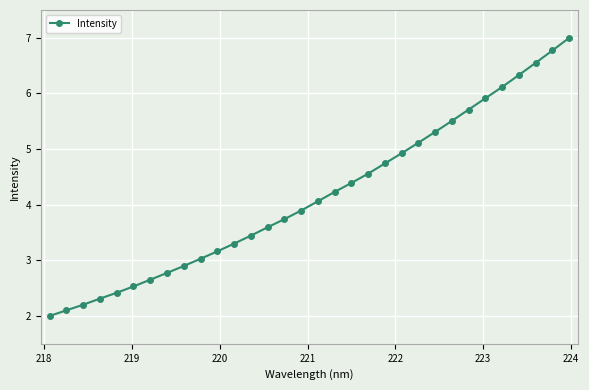

Reading left to right, extract all data points from this chart.

2.0	2.1	2.2	2.3	2.4	2.5	2.7	2.8	2.9	3.0	3.2	3.3	3.4	3.6	3.7	3.9	4.1	4.2	4.4	4.6	4.7	4.9	5.1	5.3	5.5	5.7	5.9	6.1	6.3	6.6	6.8	7.0